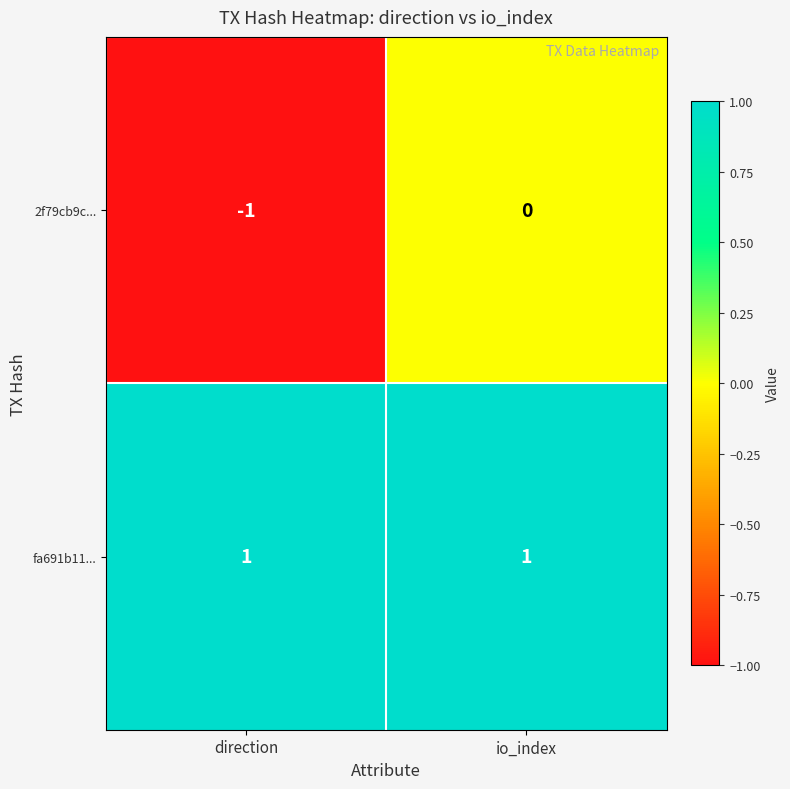

At io_index, list the series in order from smallest to largest.

2f79cb9c..., fa691b11...